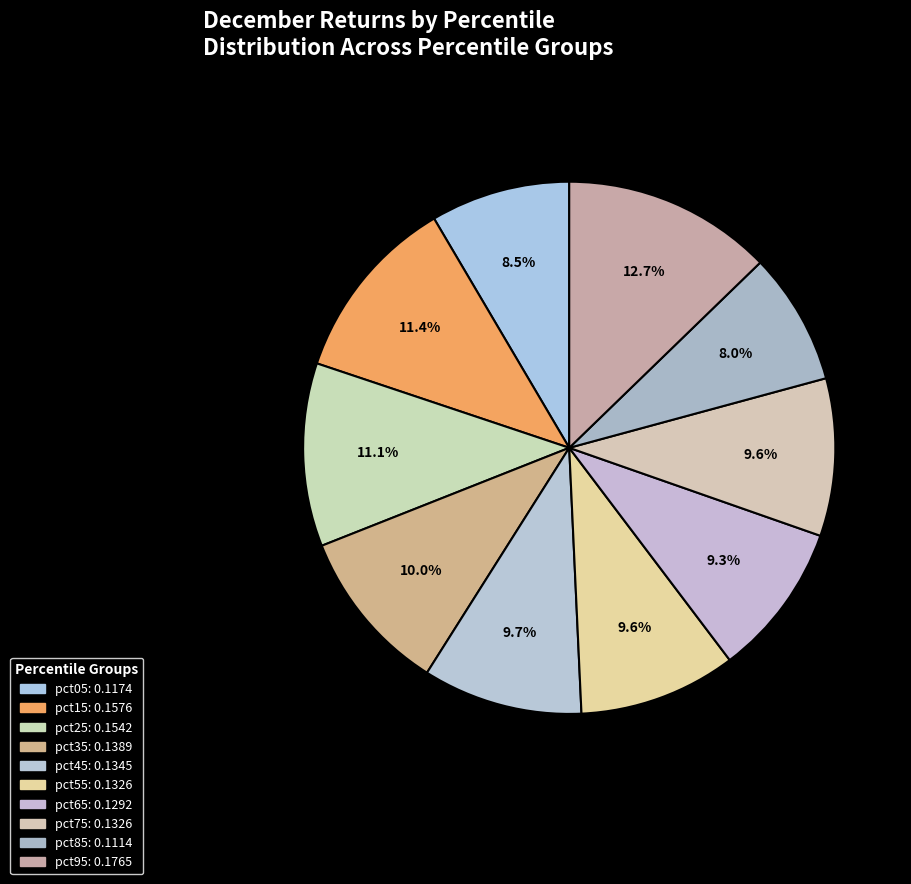

Does pct45 account for over 50% of the chart?

No